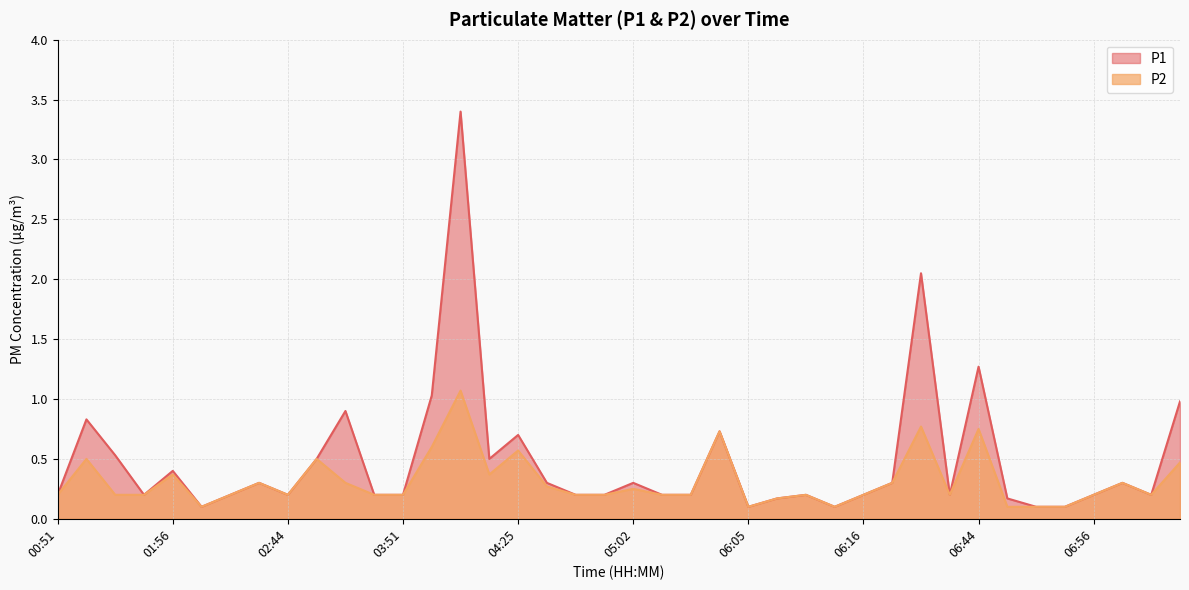

Read the P2 value at 04:58.

0.2